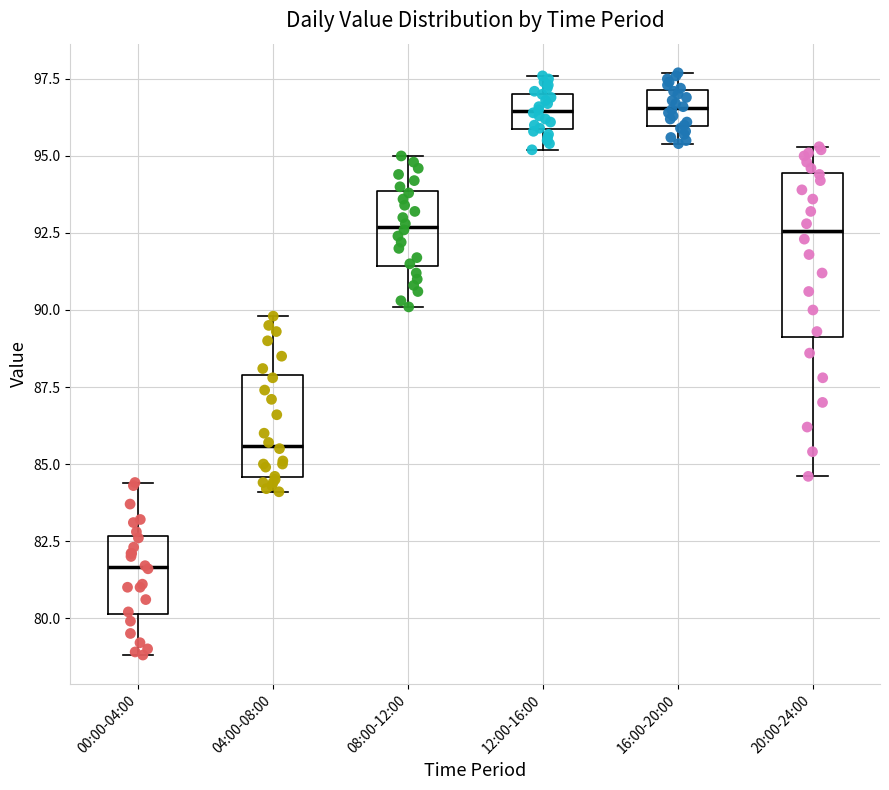

Which box is the tallest, from its lower edge to its upper edge?

20:00-24:00